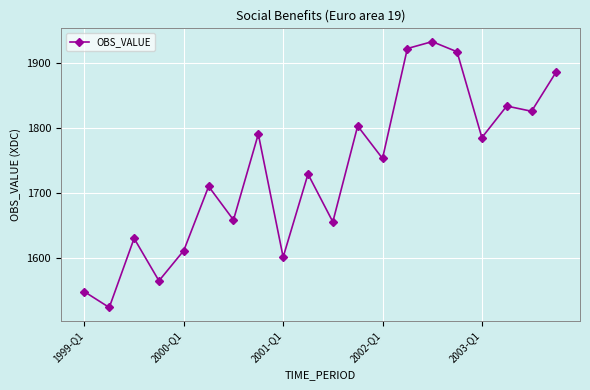

Reading left to right, transcribe all the data shown in this chart.

1547.2	1522.8	1629.7	1564.1	1610.9	1710.0	1658.2	1790.9	1600.7	1729.0	1655.2	1803.3	1753.2	1923.1	1933.7	1918.1	1785.4	1834.2	1826.1	1887.4